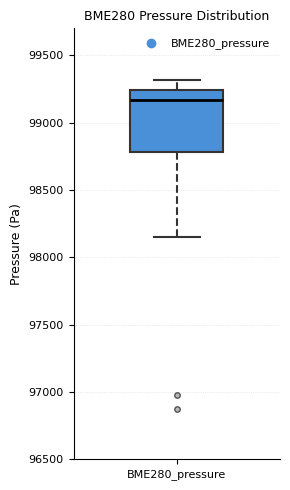

Read this box plot against the y-axis: the position of the median line, the range covered by the box, and the ends of both whiskers. The values are not printed on the chart, so give them approximately, as read against the axis.

median 99150, box 98800 to 99250, whiskers 98150 to 99300